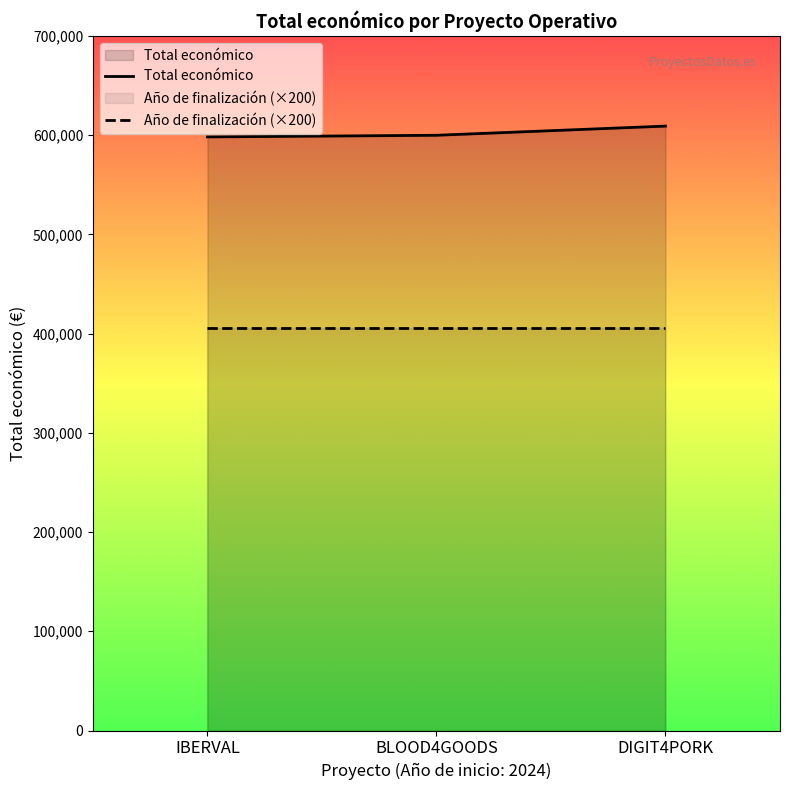

Which category has the lowest value across all series?

IBERVAL